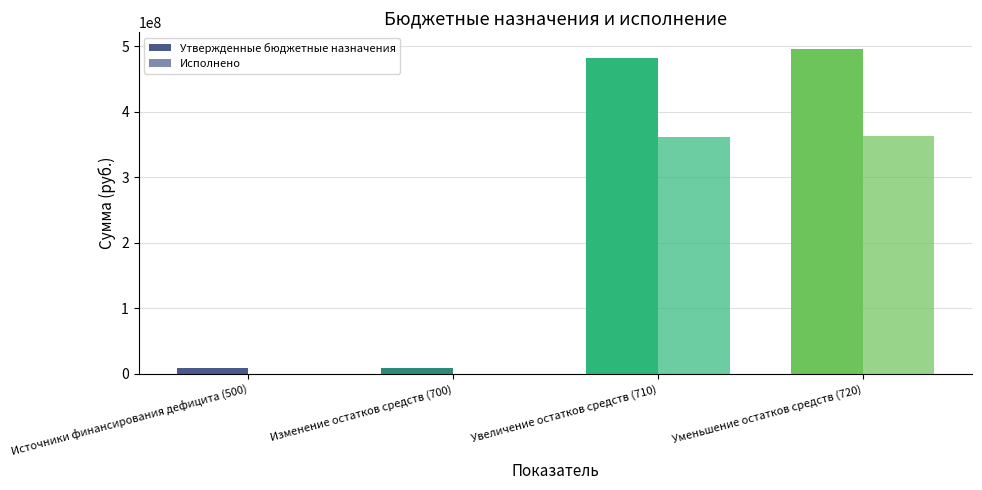

List the labels in order of Исполнено value, smallest first.

Источники финансирования дефицита (500), Изменение остатков средств (700), Увеличение остатков средств (710), Уменьшение остатков средств (720)